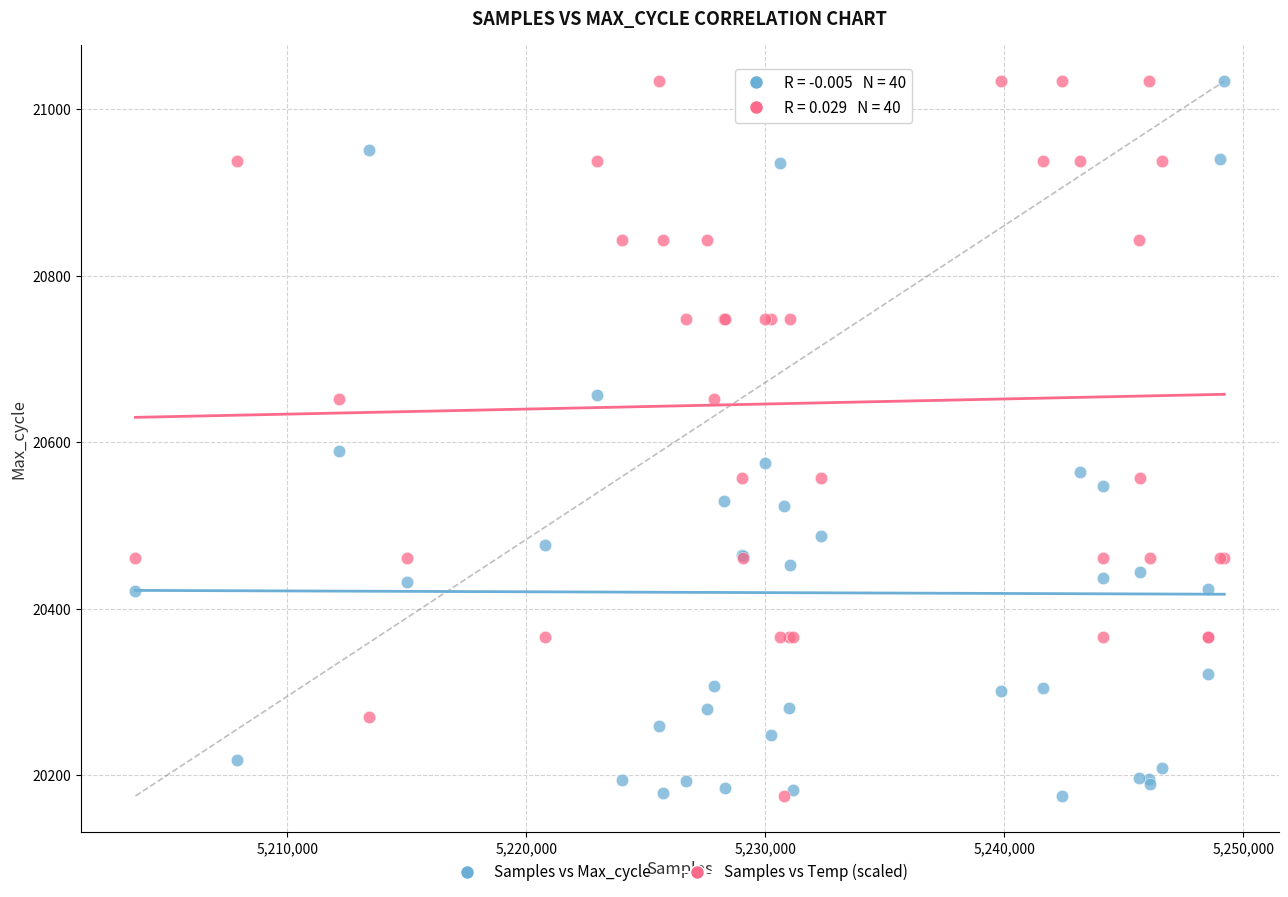

Across all series, what Y value is closest to 20604?

20590.0